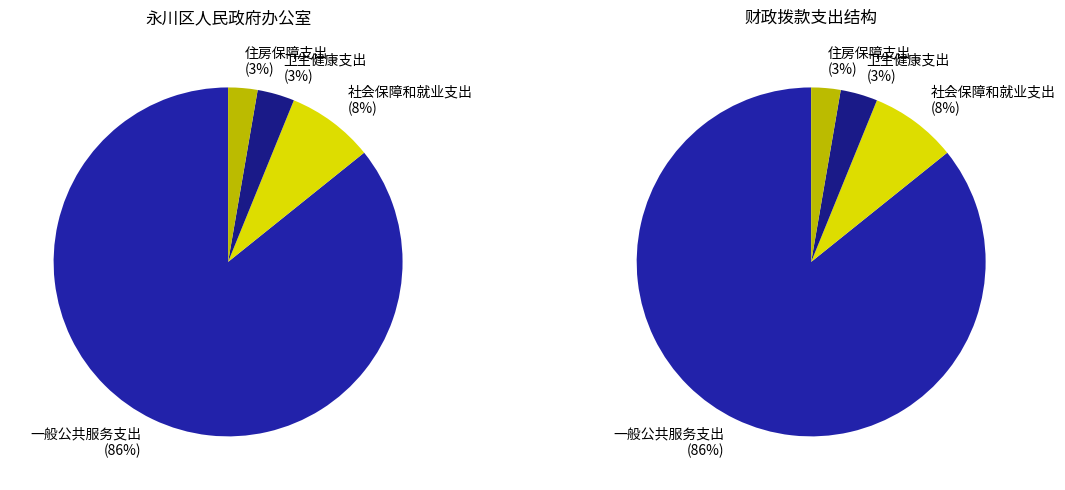

Approximately how many times larger is the value at 一般公共服务支出 compared to 卫生健康支出?

25.0